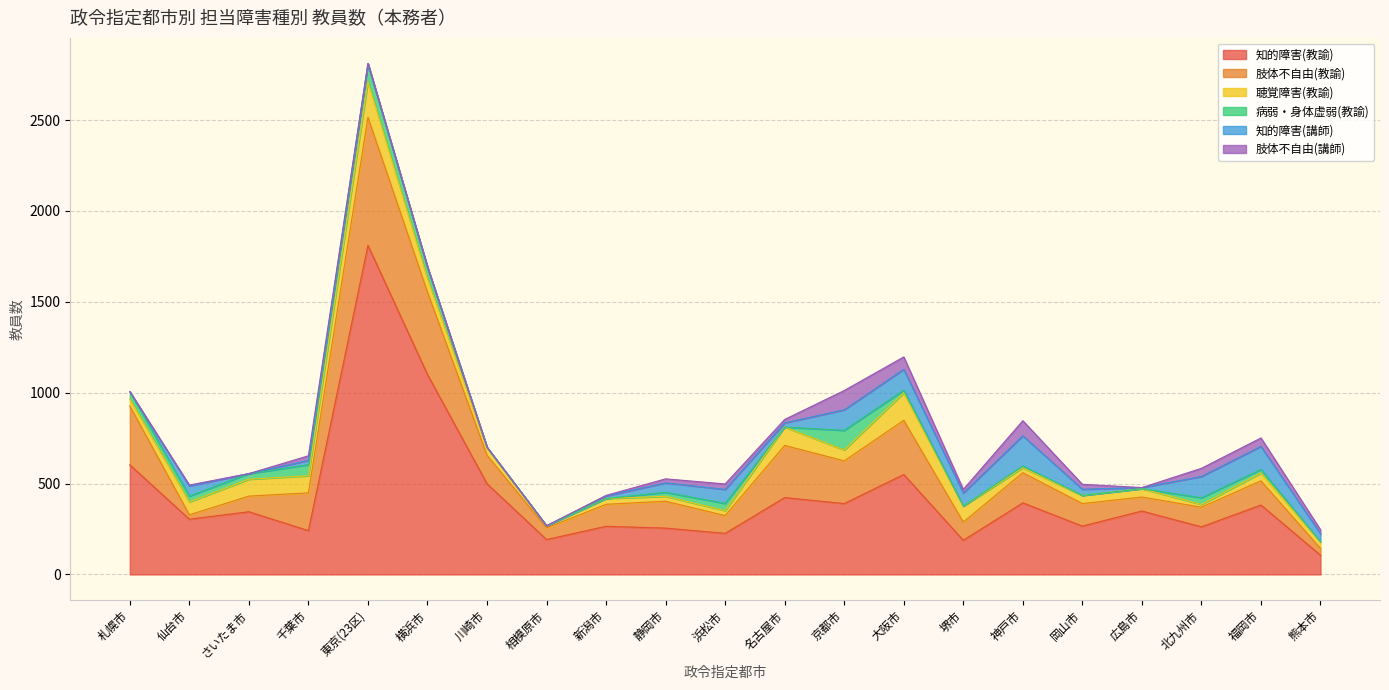

Between which two adjacent categories do 病弱・身体虚弱(教諭) and 肢体不自由(教諭) first intersect?

札幌市 and 仙台市